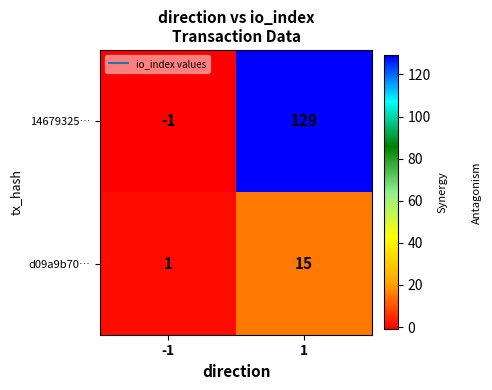

What is the spread (max minus min) of values at -1?

2